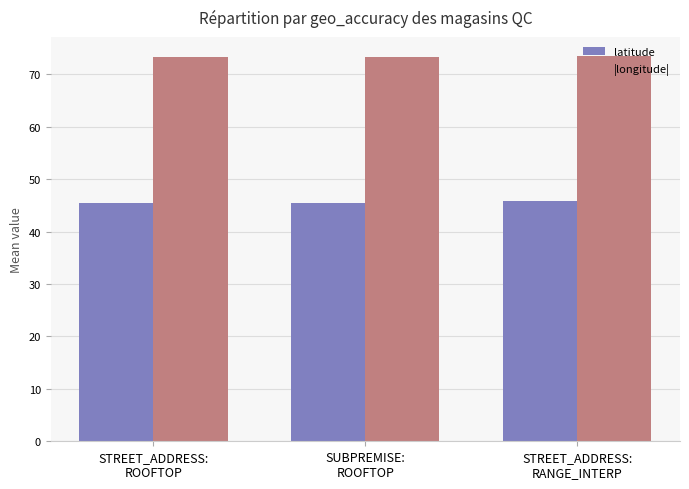

What is the value of the latitude bar at the 3rd from the left?

45.7